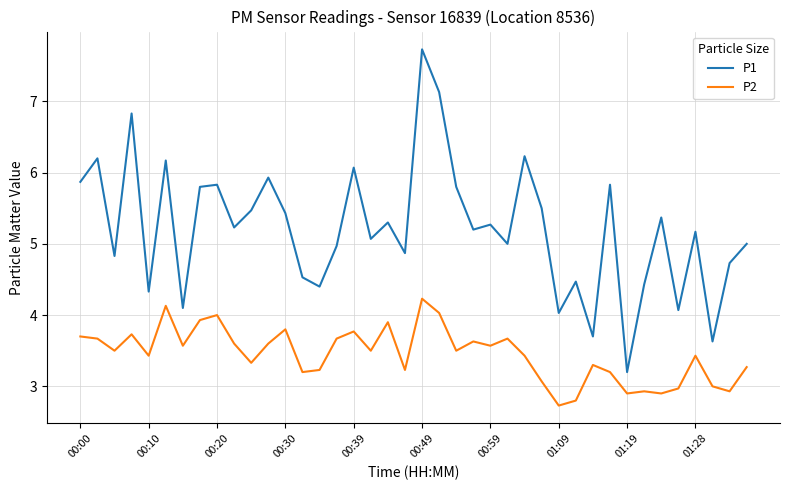

Which series has the largest total across all categories?

P1